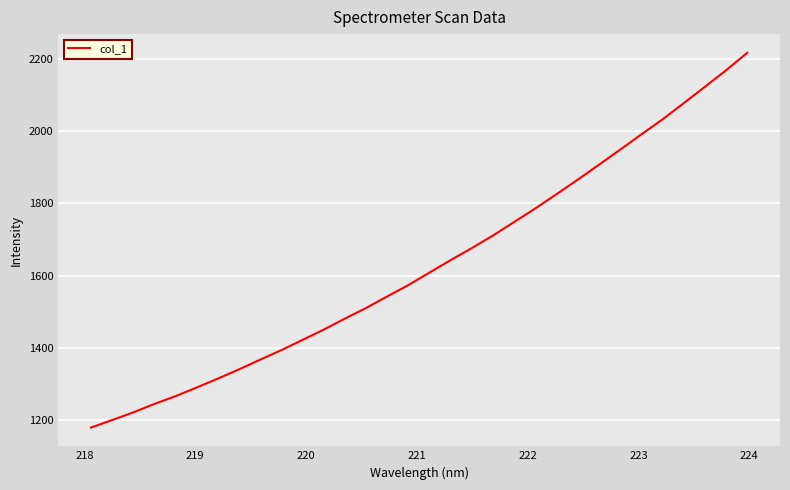

What is the minimum value shown in the chart?

1179.7